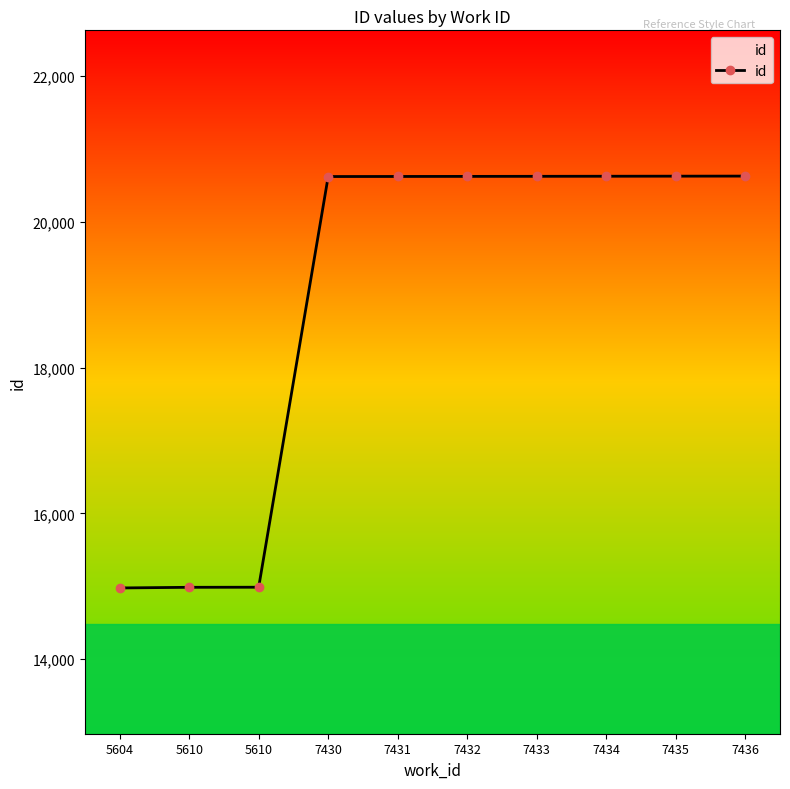

Rank the categories by value from lowest to highest.

5604, 5610, 5610, 7430, 7431, 7432, 7433, 7434, 7435, 7436